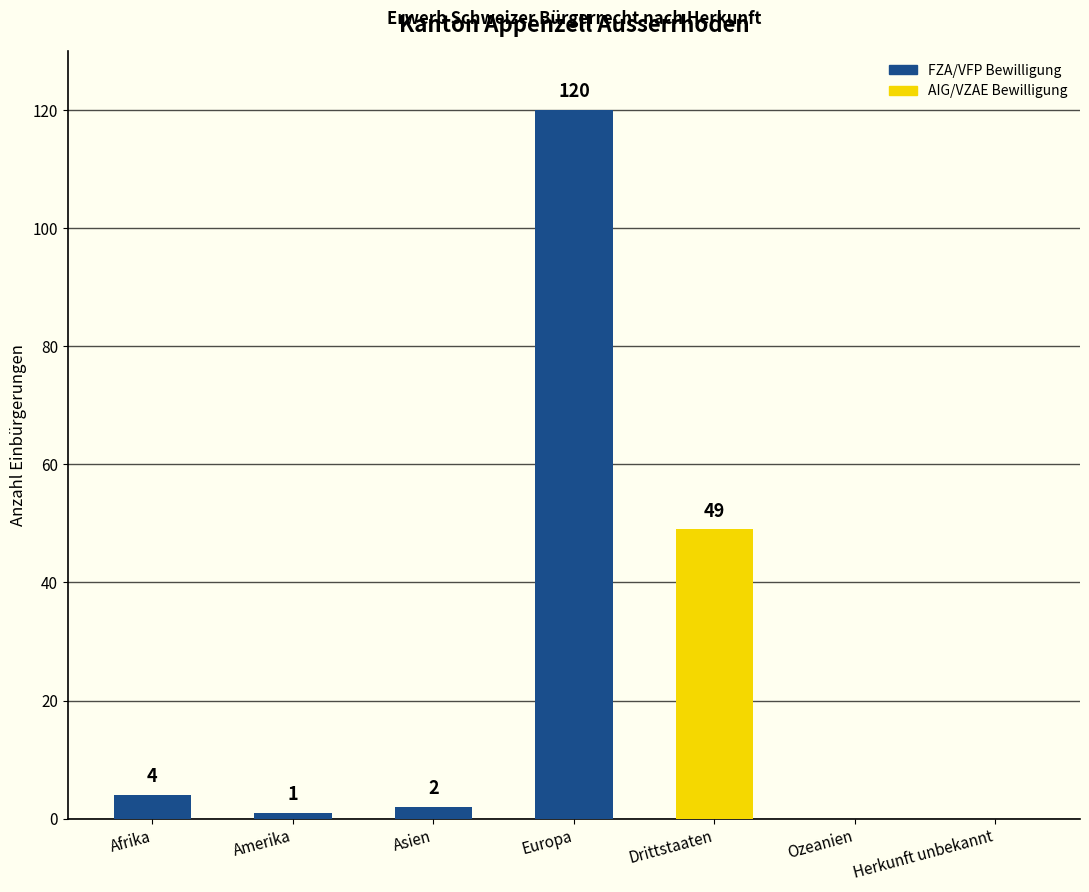

Reading right to left, what are all the values shown in this chart?

0	0	49	120	2	1	4